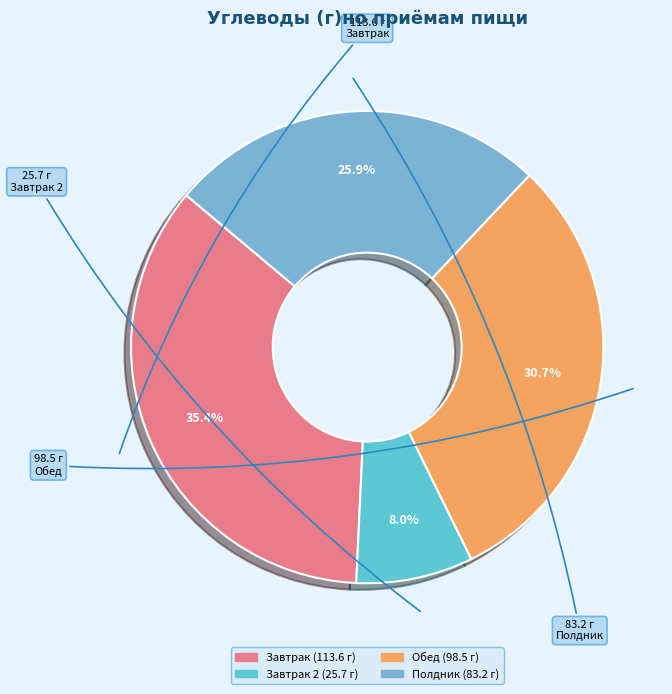

Which category has the smallest portion of the pie?

Завтрак 2